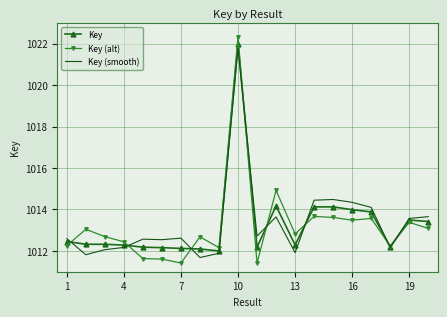

What is the minimum value shown in the chart?

1011.4